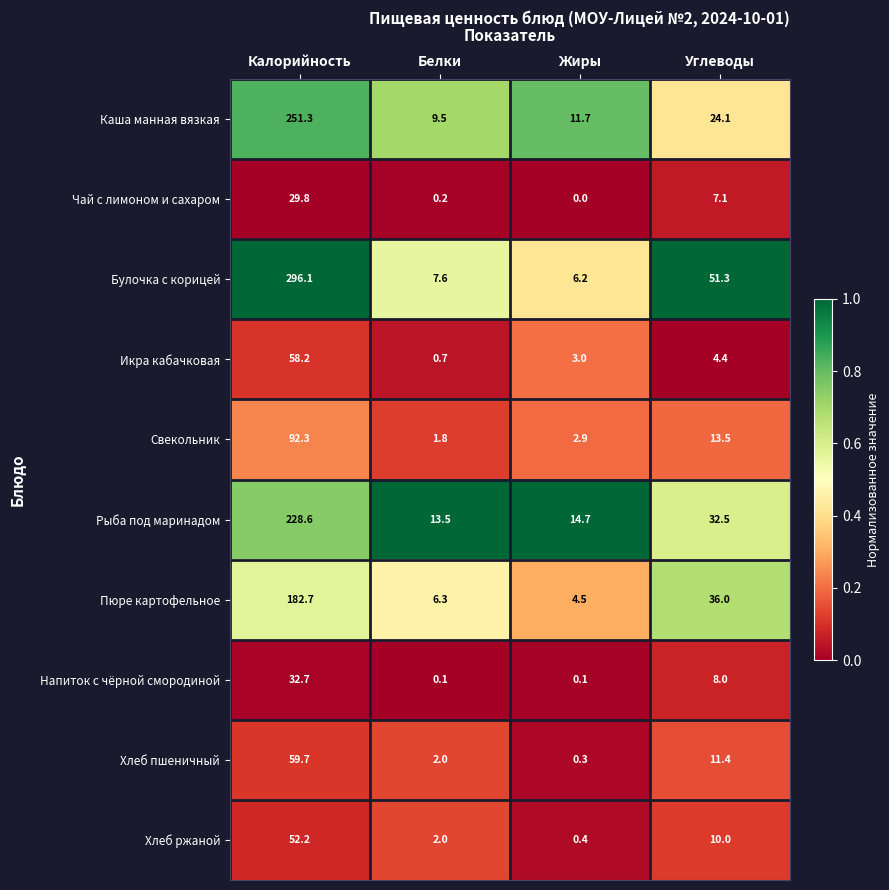

What is the sum of the Свекольник values at Жиры and Белки?

4.7